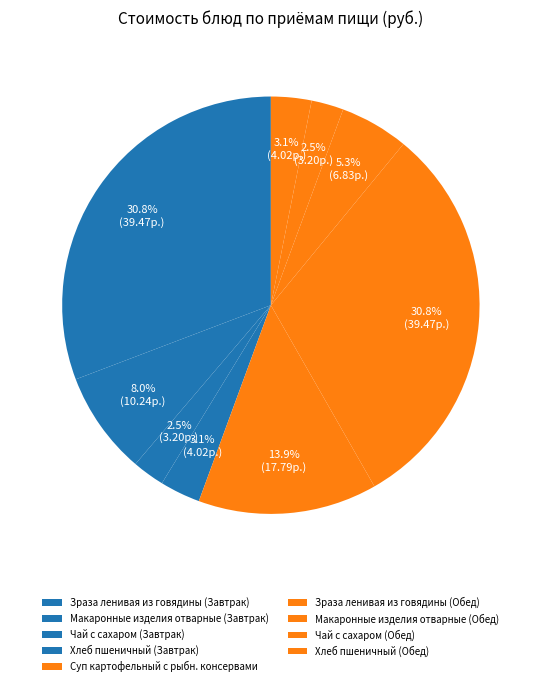

Count the number of slices in the pie.

9